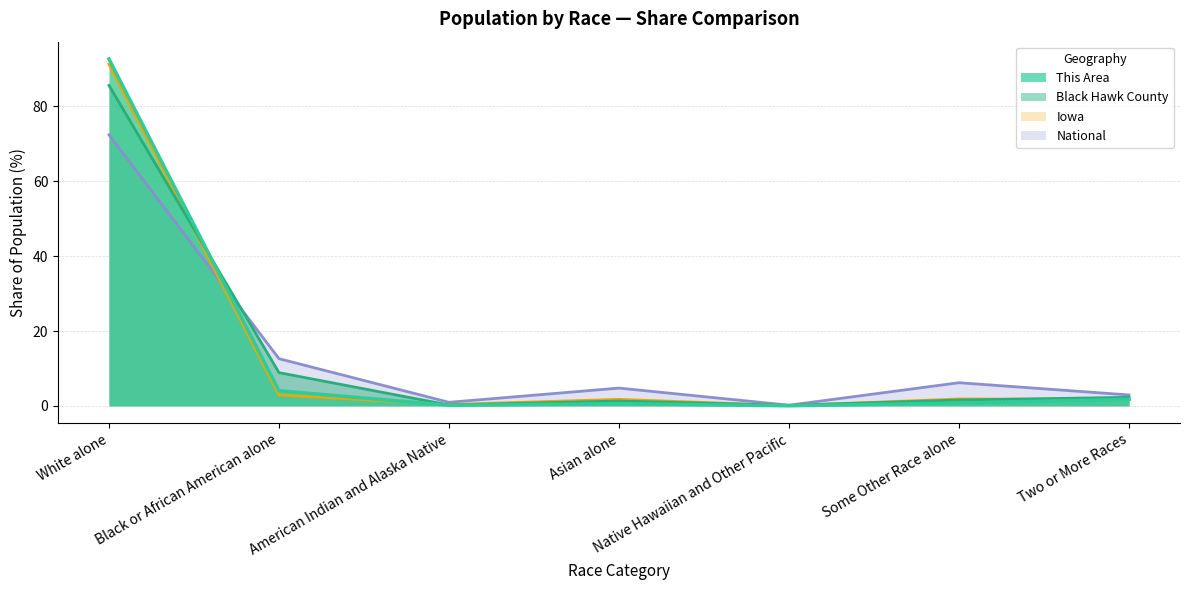

How many values in the Black Hawk County series exceed 1?

5